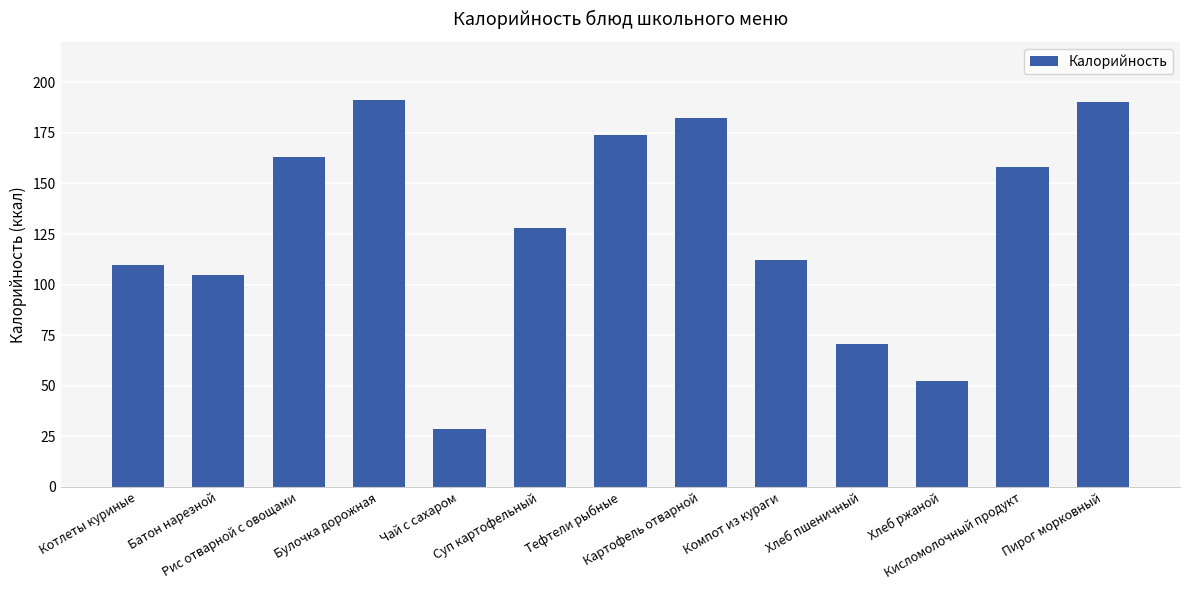

What is the value of the 11th bar from the left?

52.2